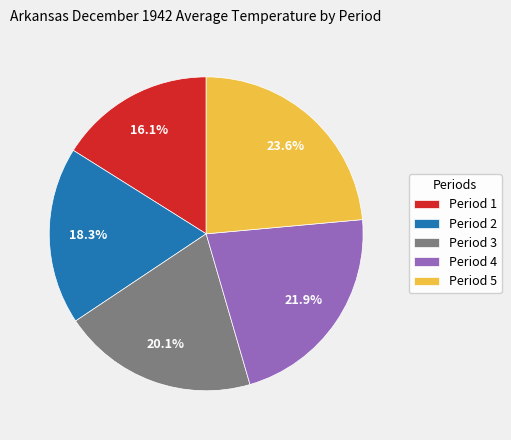

Which slice is the largest?

Period 5